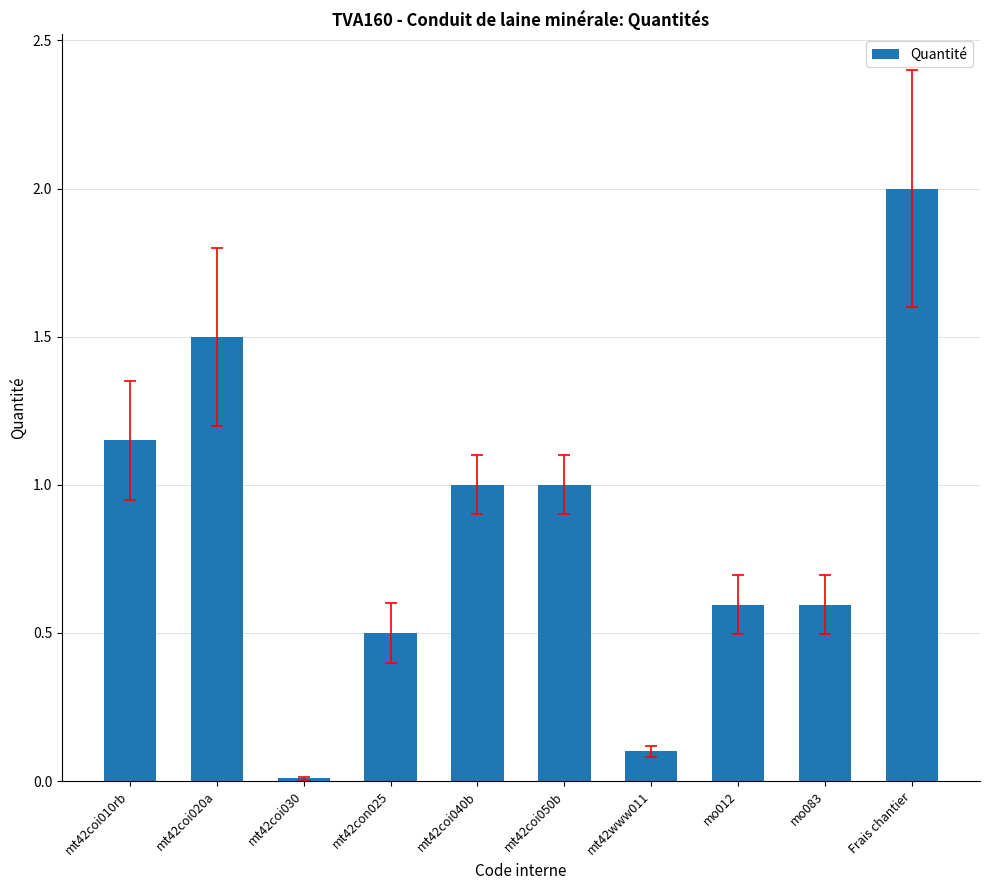

Count the number of categories in the chart.

10